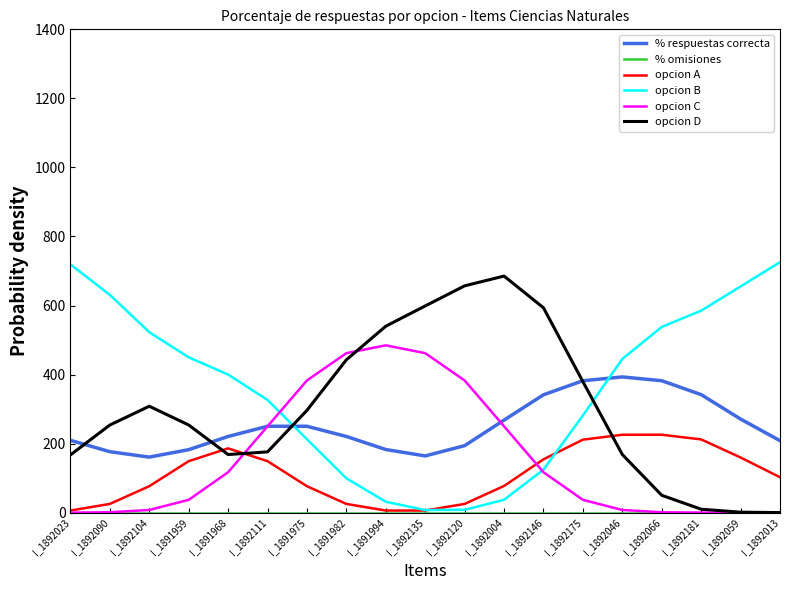

Is it true that % respuestas correcta equals 314.6 at I_1891959?

False